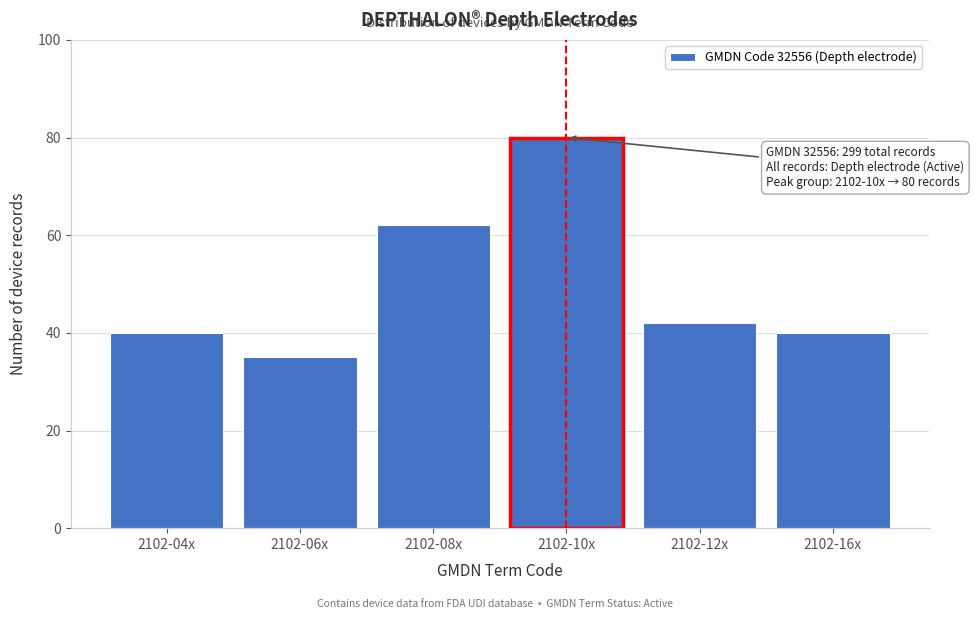

Reading left to right, transcribe all the data shown in this chart.

2102-04x=40	2102-06x=35	2102-08x=62	2102-10x=80	2102-12x=42	2102-16x=40